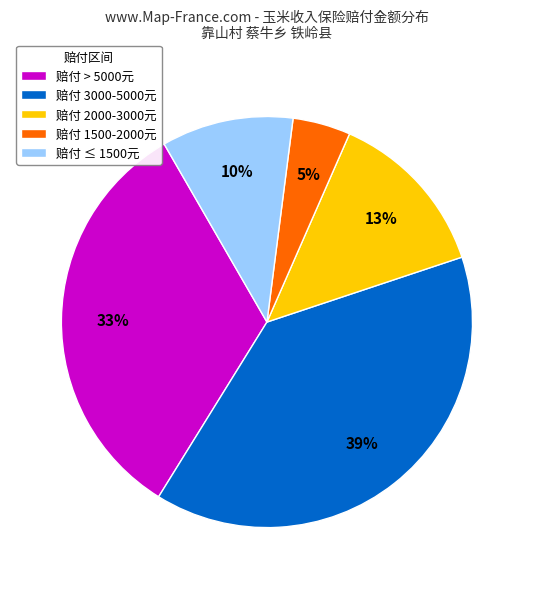

Is 赔付 3000-5000元 the majority of the pie?

No